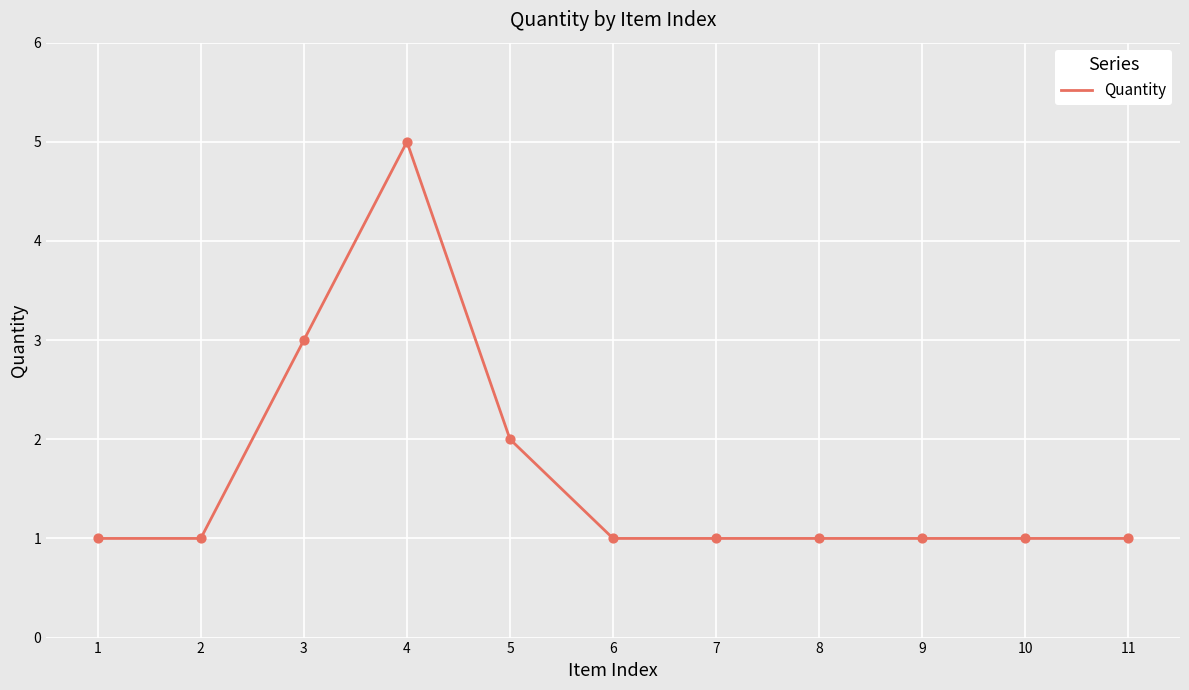

What is the change in value from 1 to 5?

+1